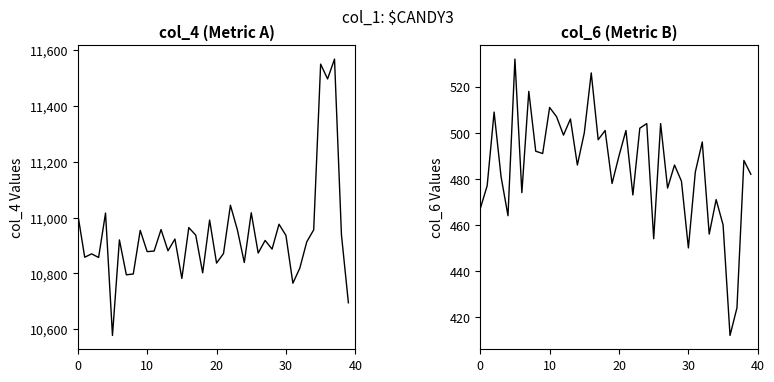

What is the difference between the maximum and second lowest values in the col_6 series?

108